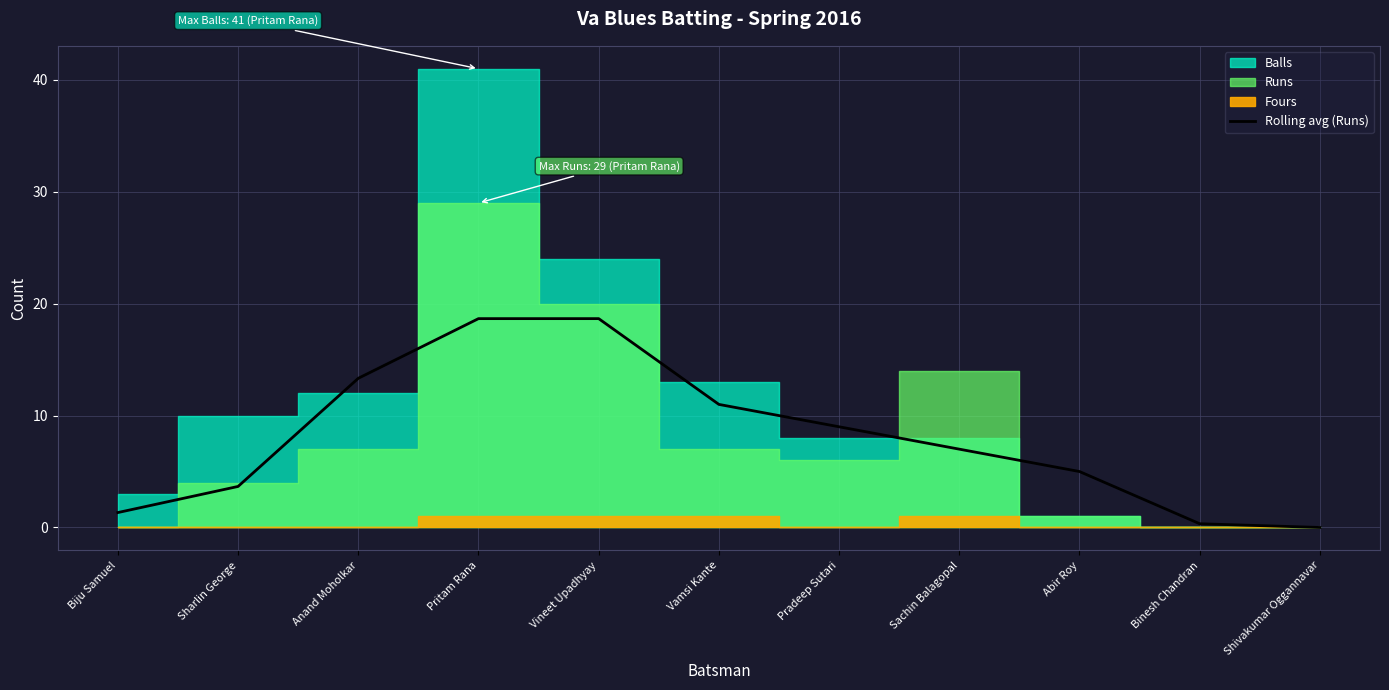

What position from the right is Vineet Upadhyay?

7